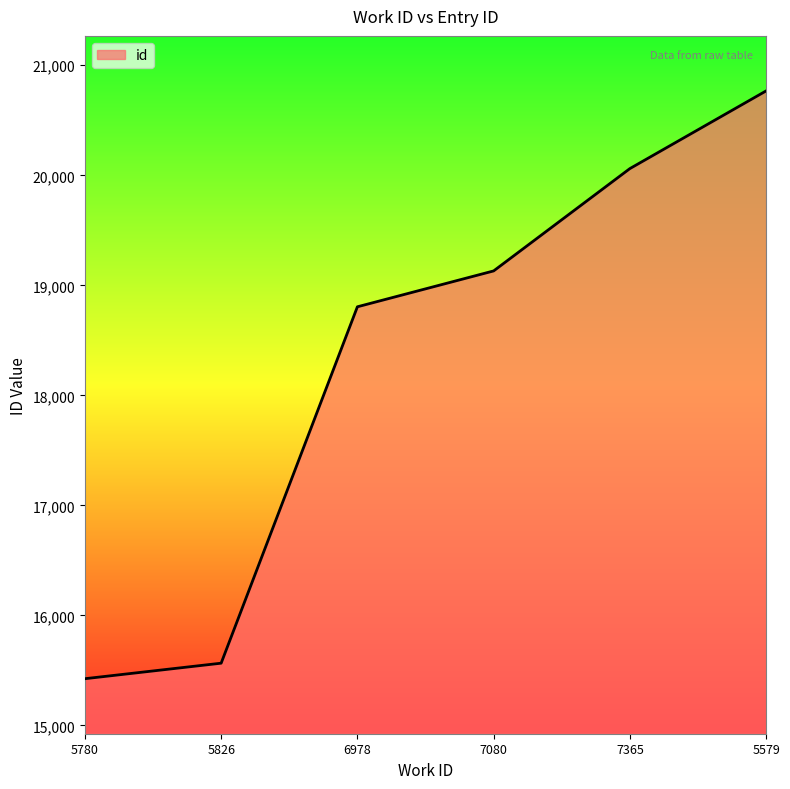

The chart shows a value of 27418 at 5579. True or false?

False